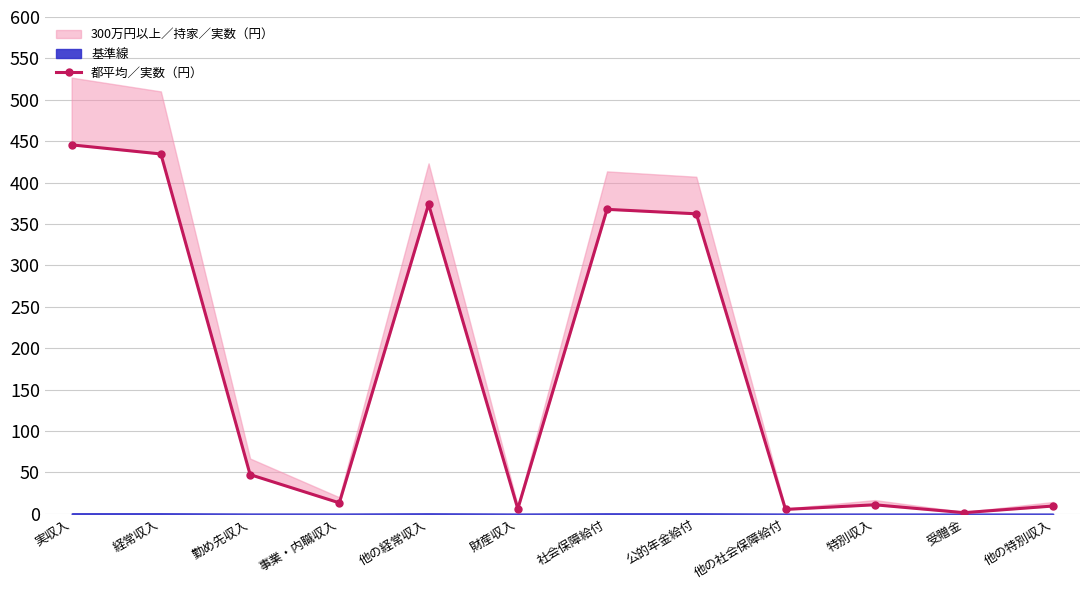

Read the value at 実収入.

445.6